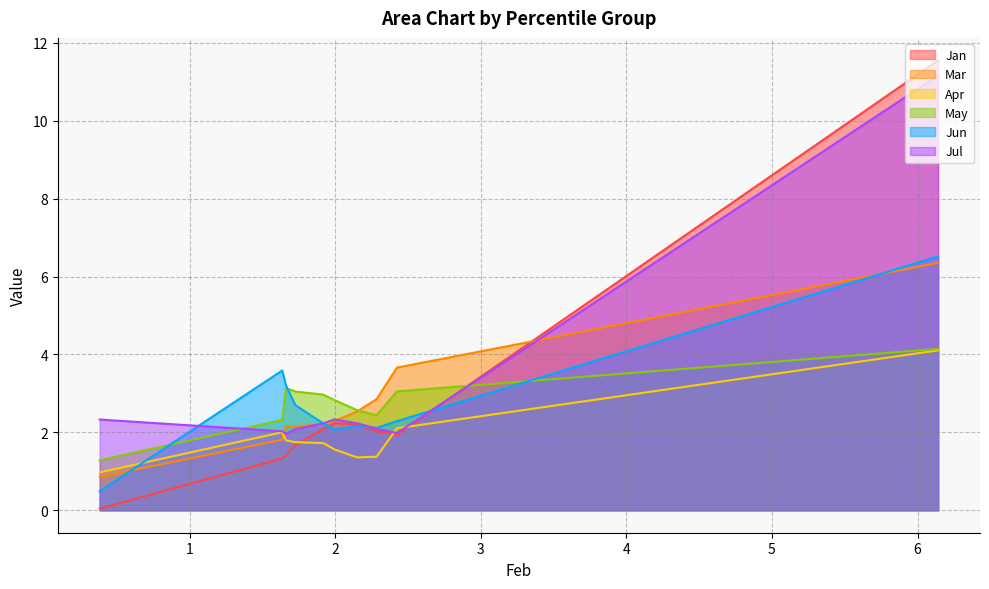

True or false: Jan has more than 1 points higher than both neighbors.

False